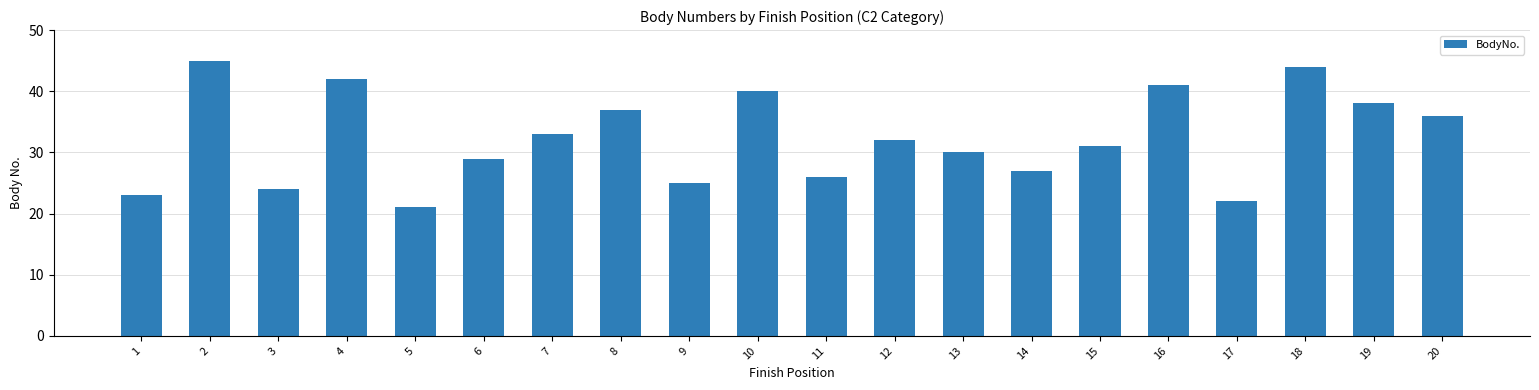

What is the value of the 20th bar from the left?

36